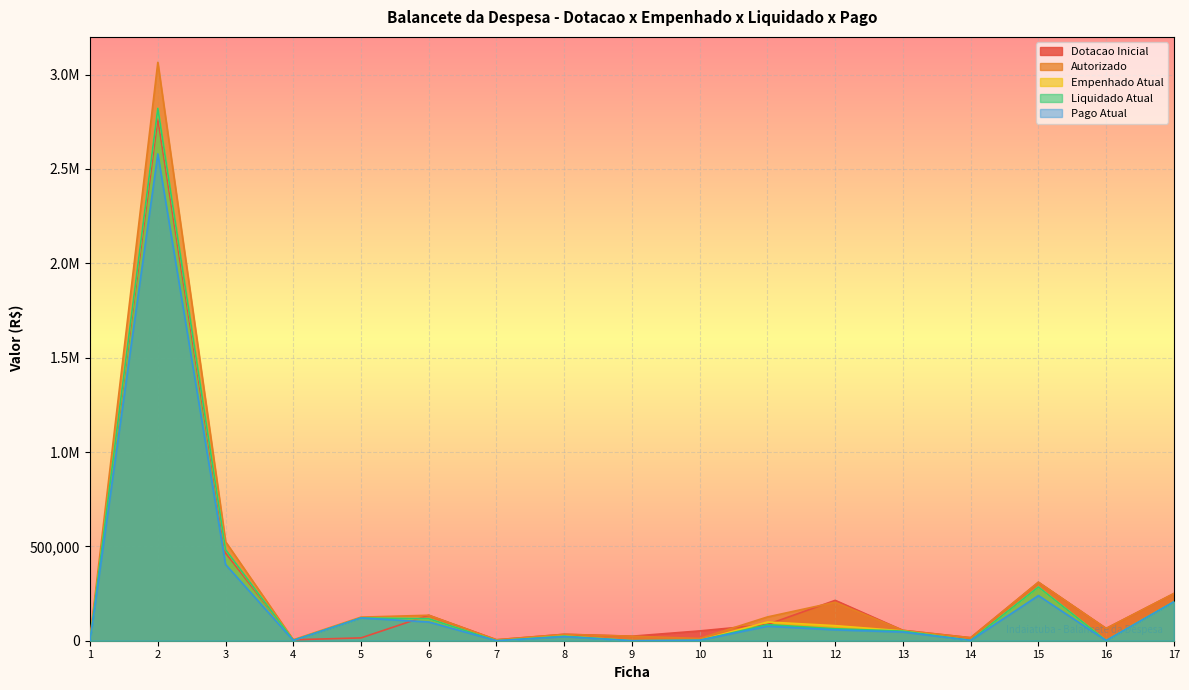

Does the chart display data point markers on the line(s)?

No